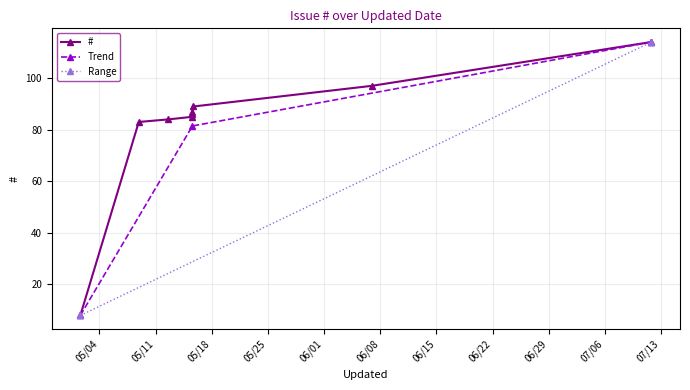

Approximately how many times larger is the value at 2010-05-01 14:52 compared to 2010-05-15 14:09?

0.1